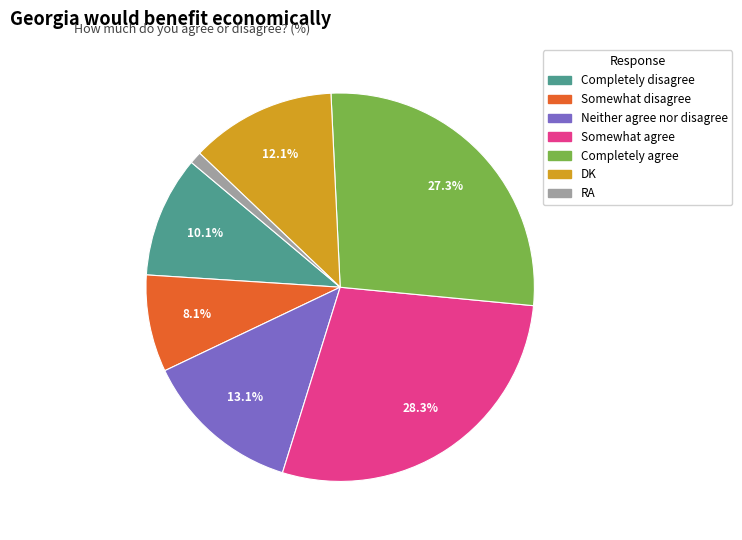

To the nearest percent, what percentage of the pie is DK?

12%